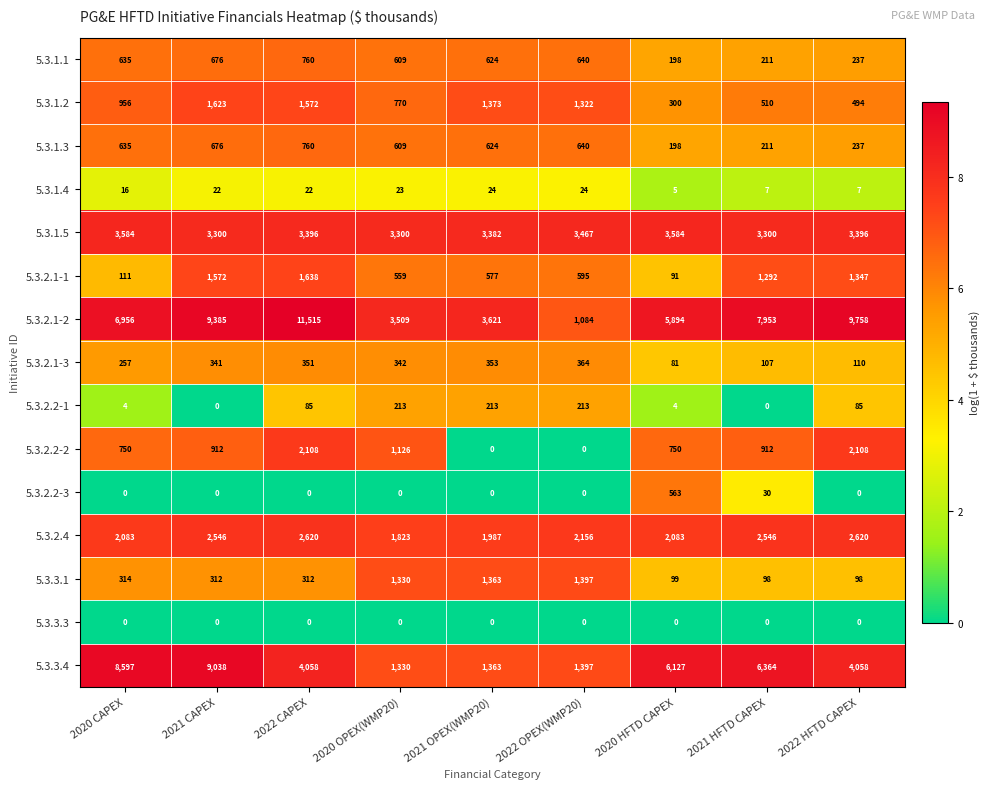

What is the difference between the second highest and second lowest values in the 5.3.2.1-3 series?

246